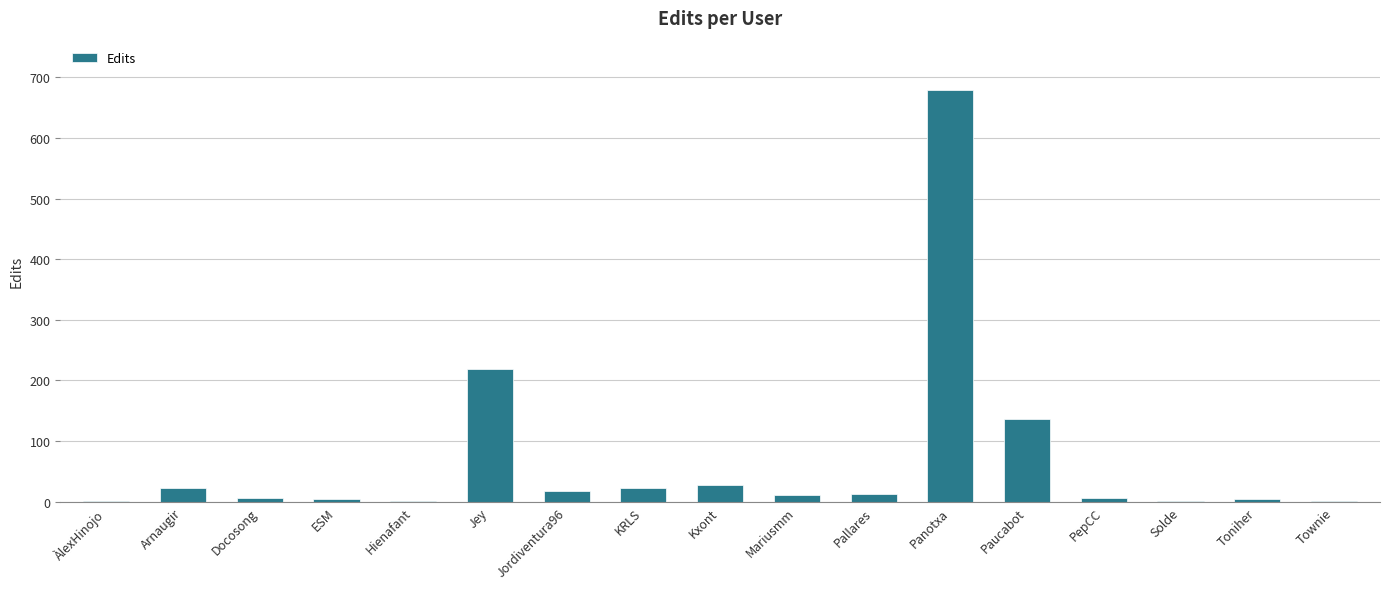

Which has a higher value, PepCC or Jey?

Jey